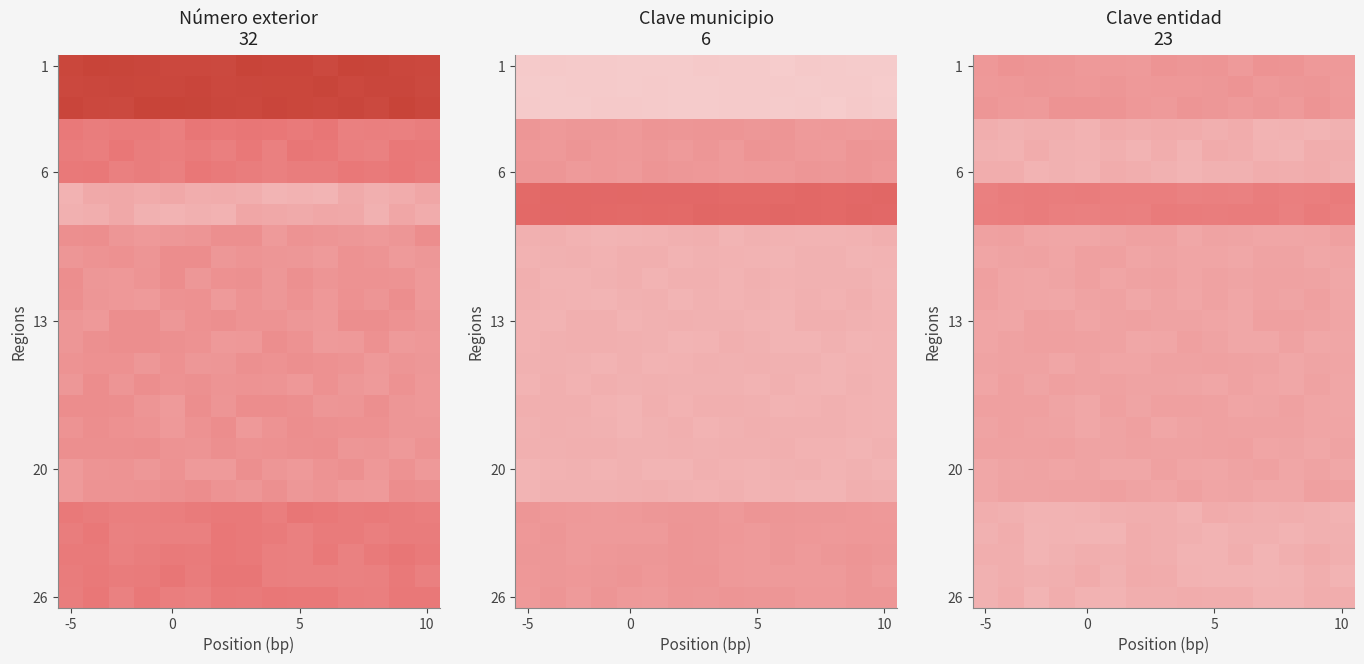

Count the 26 values in the range 0 to 1.

15